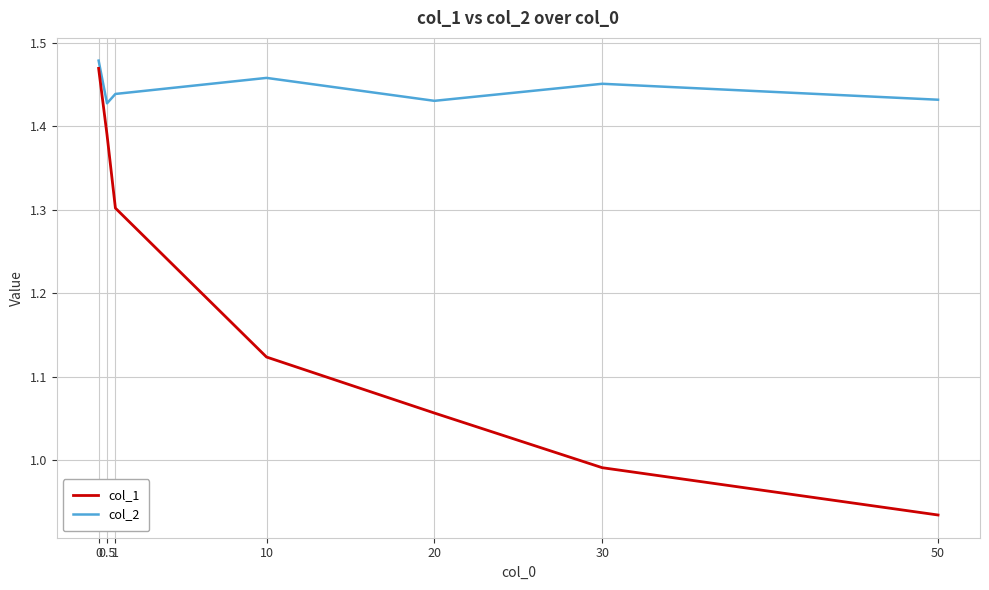

How many interior local valleys does the col_2 series have?

2